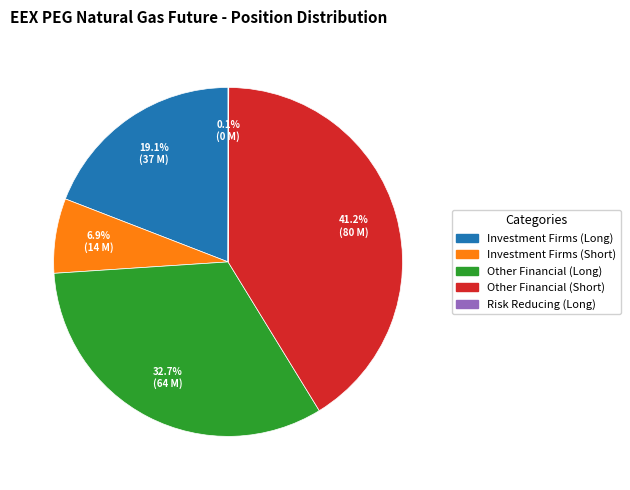

Is there a majority slice in this chart?

No